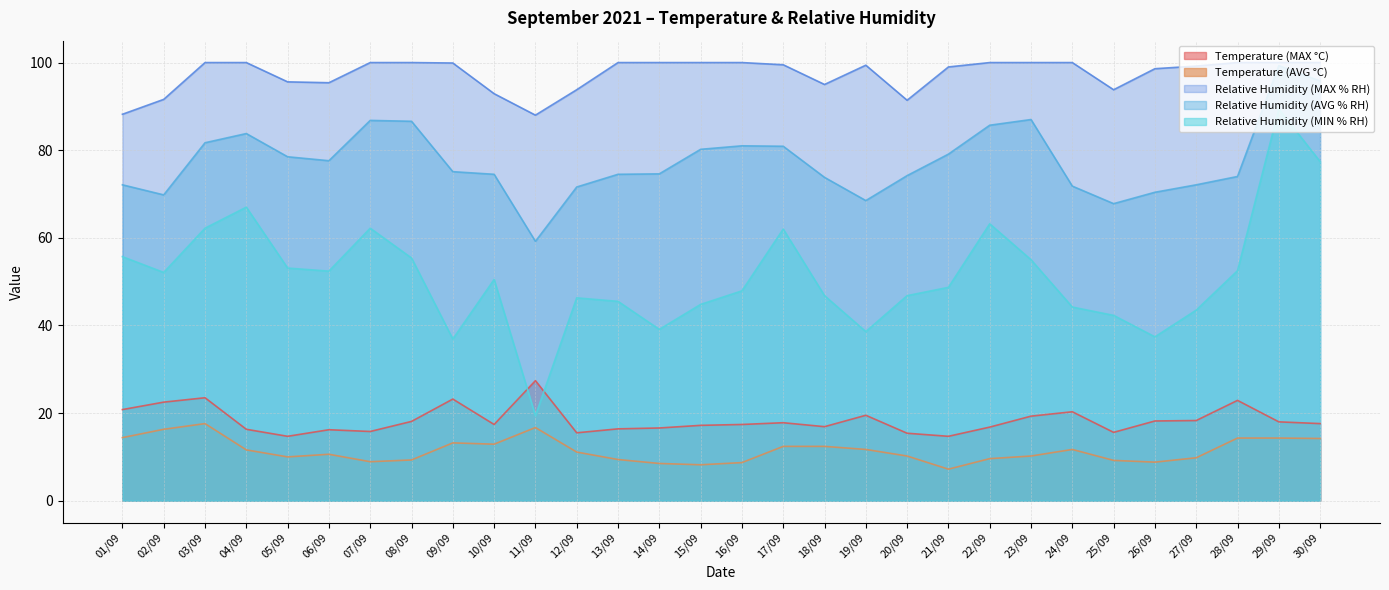

What is the value of the Relative Humidity (MAX % RH) point at the 27th from the left?

99.2